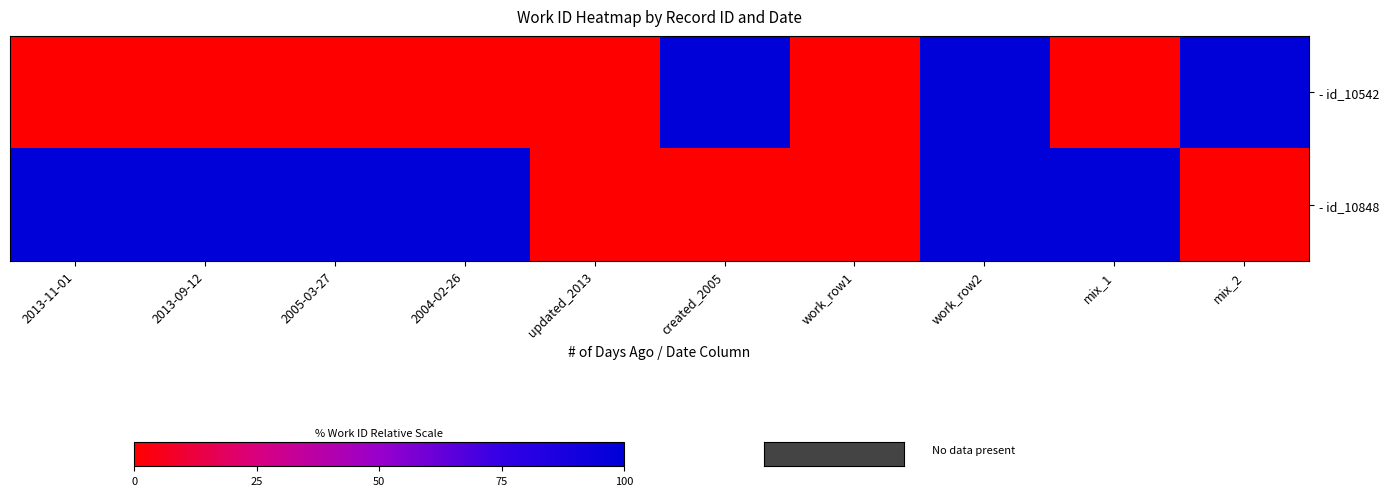

Which series has the largest total across all categories?

- id_10848